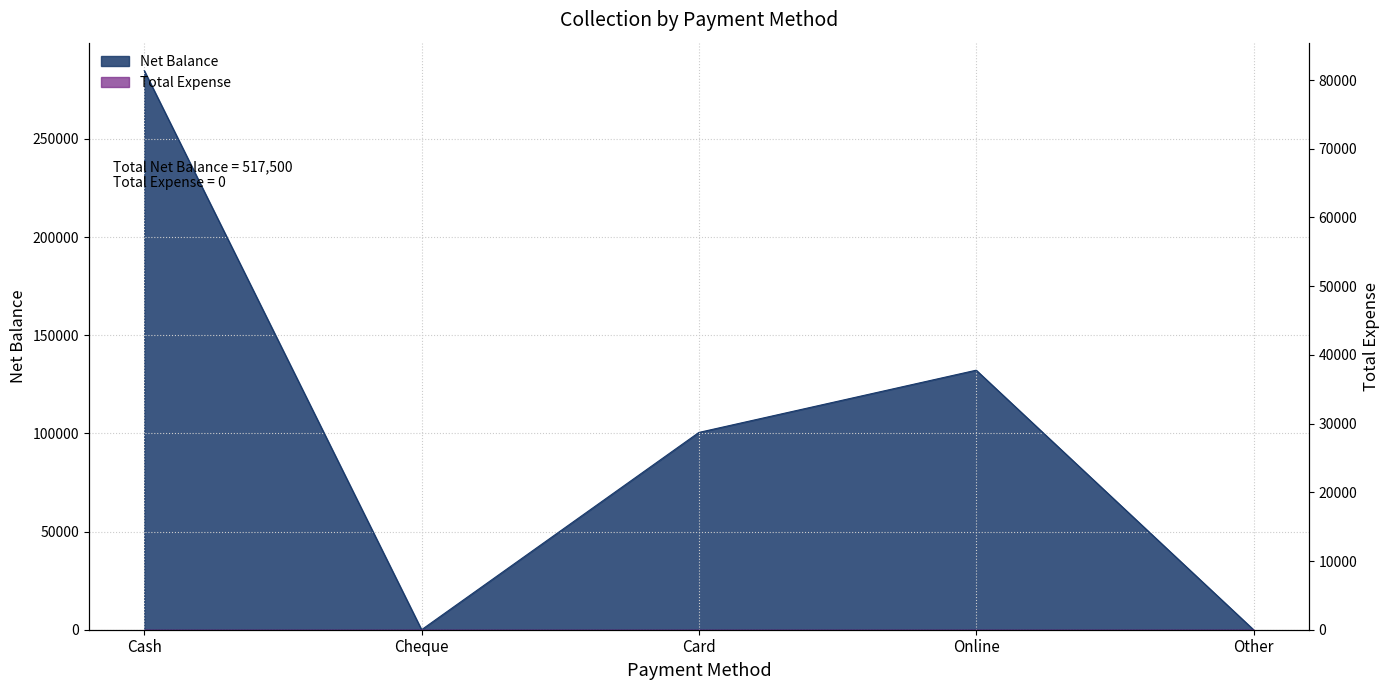

What value does the data have at Online?

132200